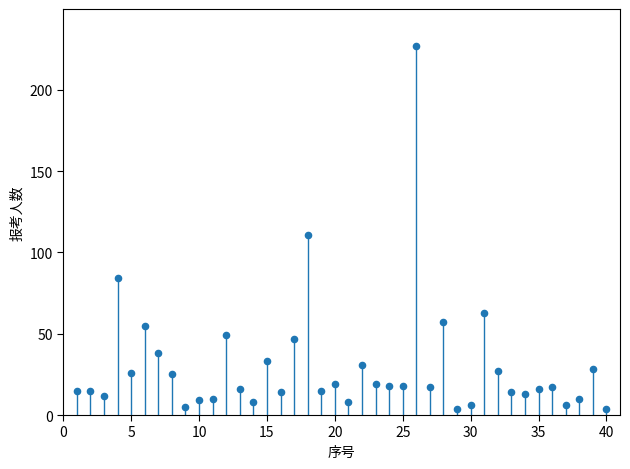

What is the range of Y values (max minus min)?

223